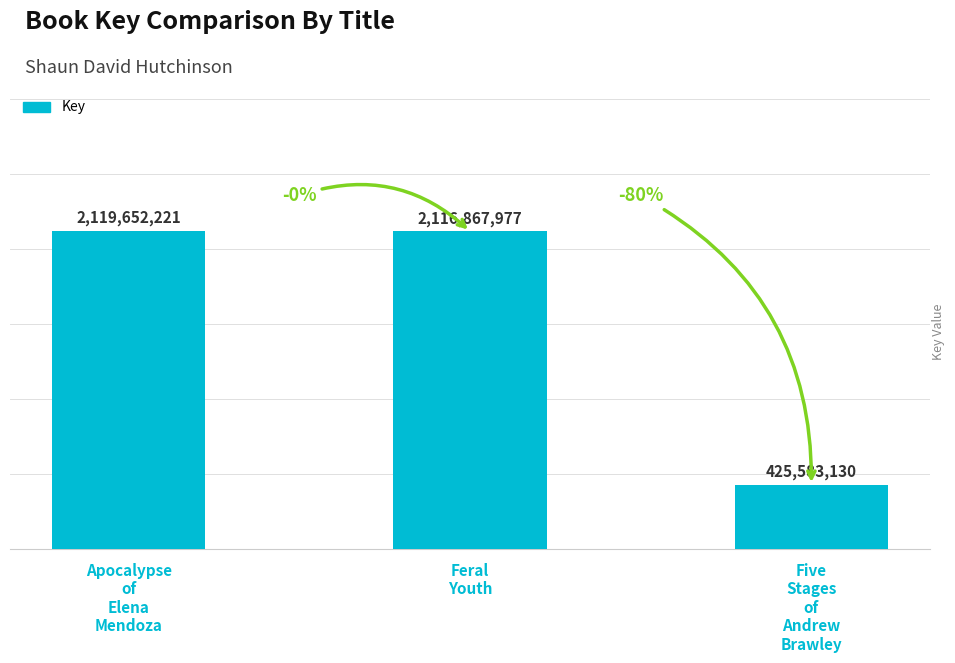

Is it true that the value at Apocalypse
of
Elena
Mendoza is 2119652221?

True